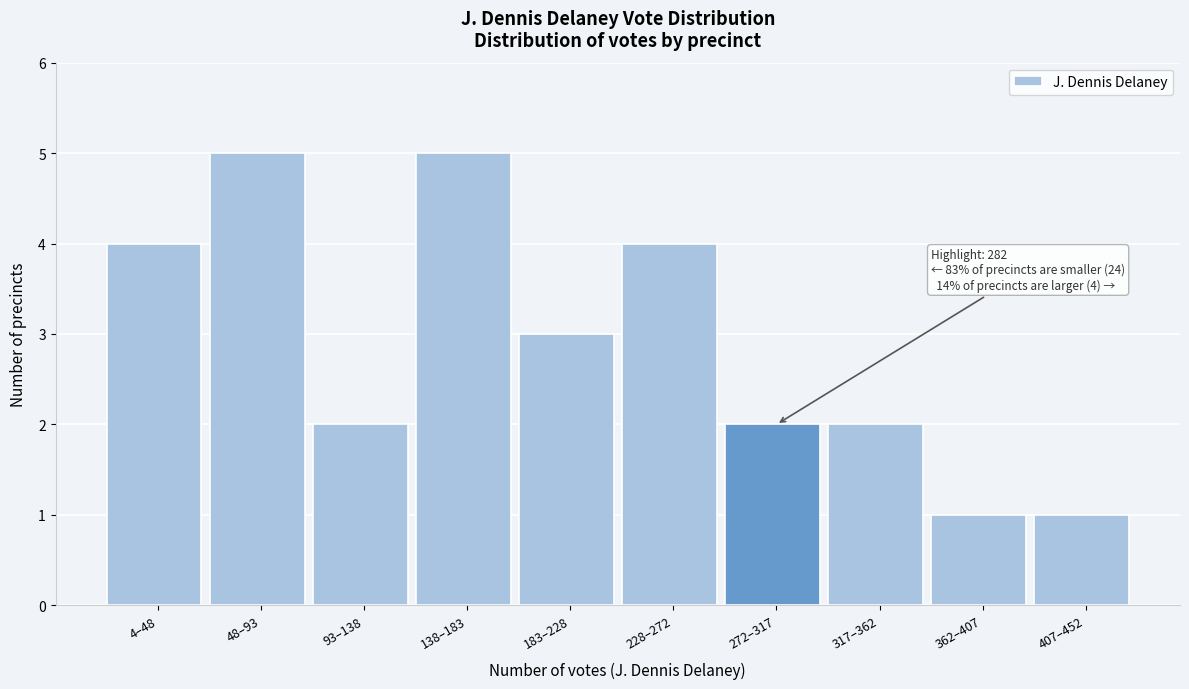

Reading left to right, what are all the values shown in this chart?

4	5	2	5	3	4	2	2	1	1